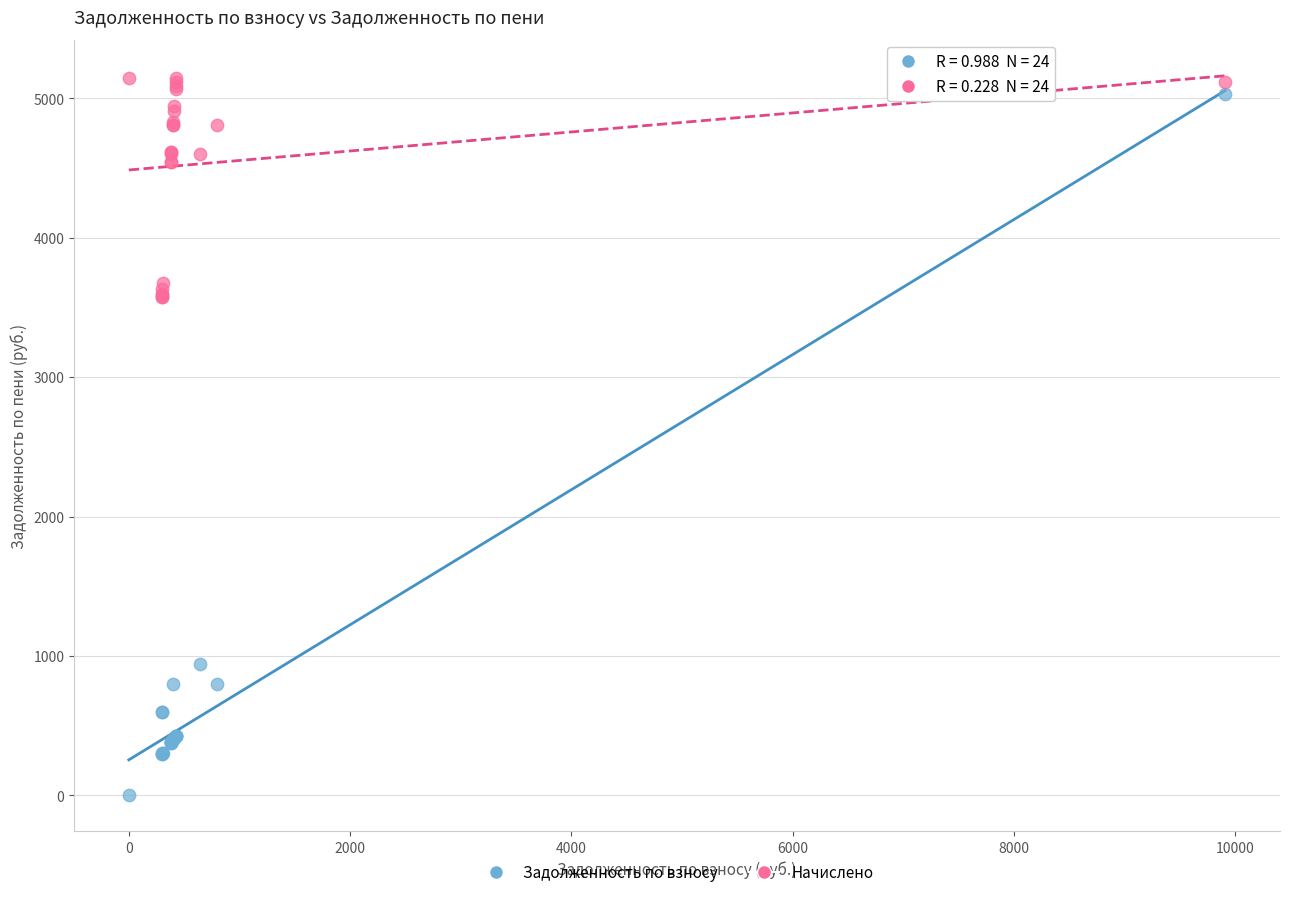

What are all the series names shown in the legend?

Задолженность по взносу, Начислено